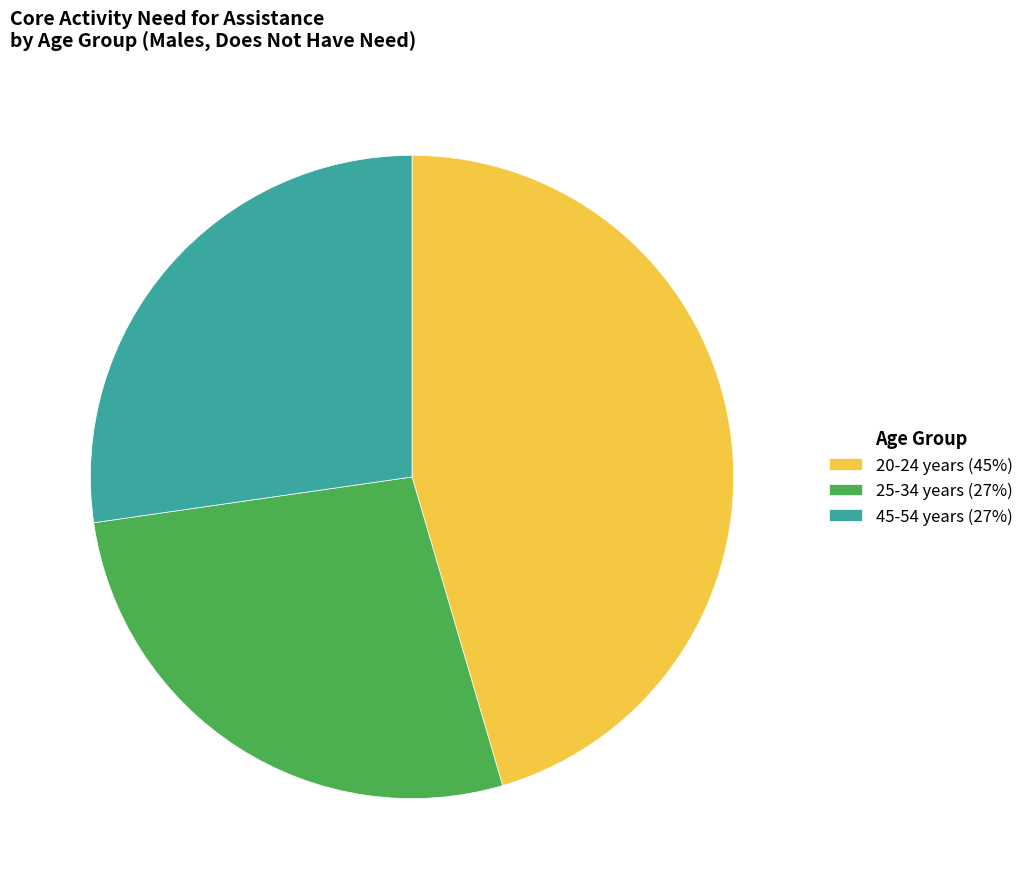

What is the ratio of the value at 20-24 years (45%) to the value at 45-54 years (27%)?

1.7